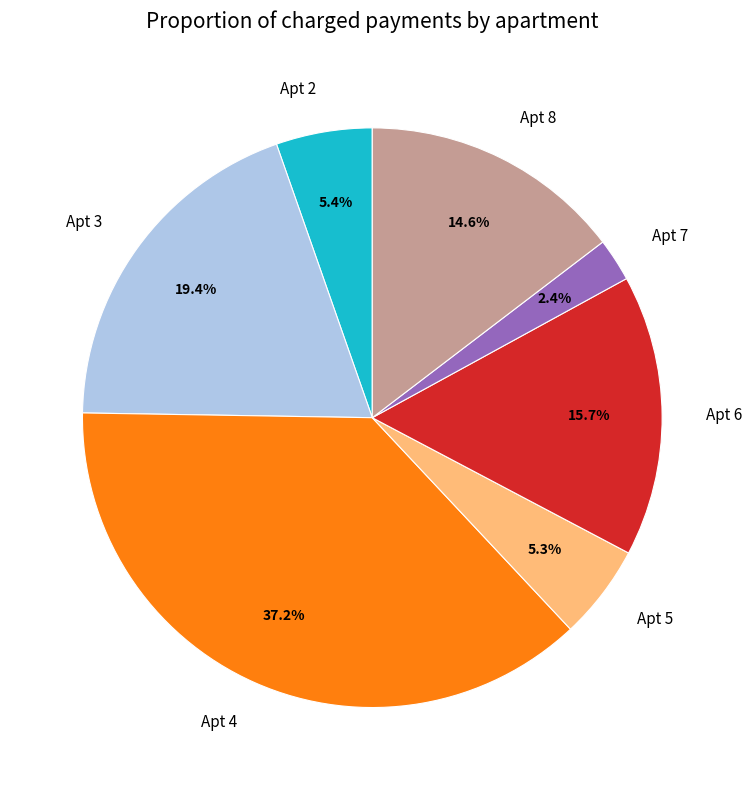

How many segments does this pie chart have?

7